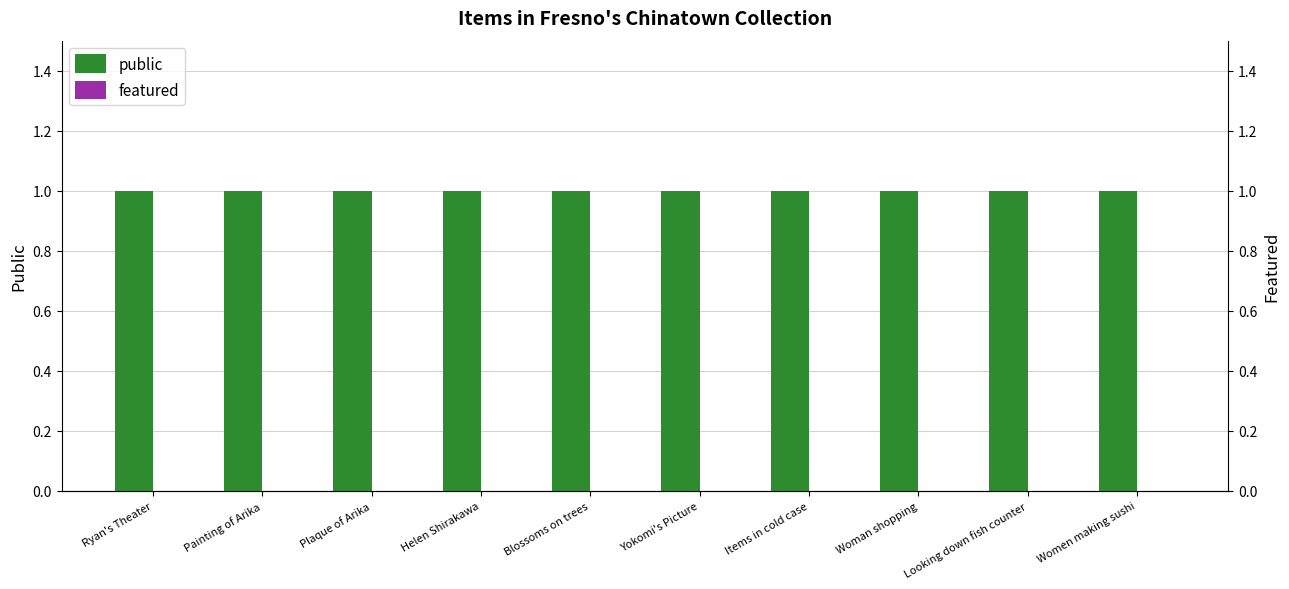

At which label is public closest to 1?

Ryan's Theater